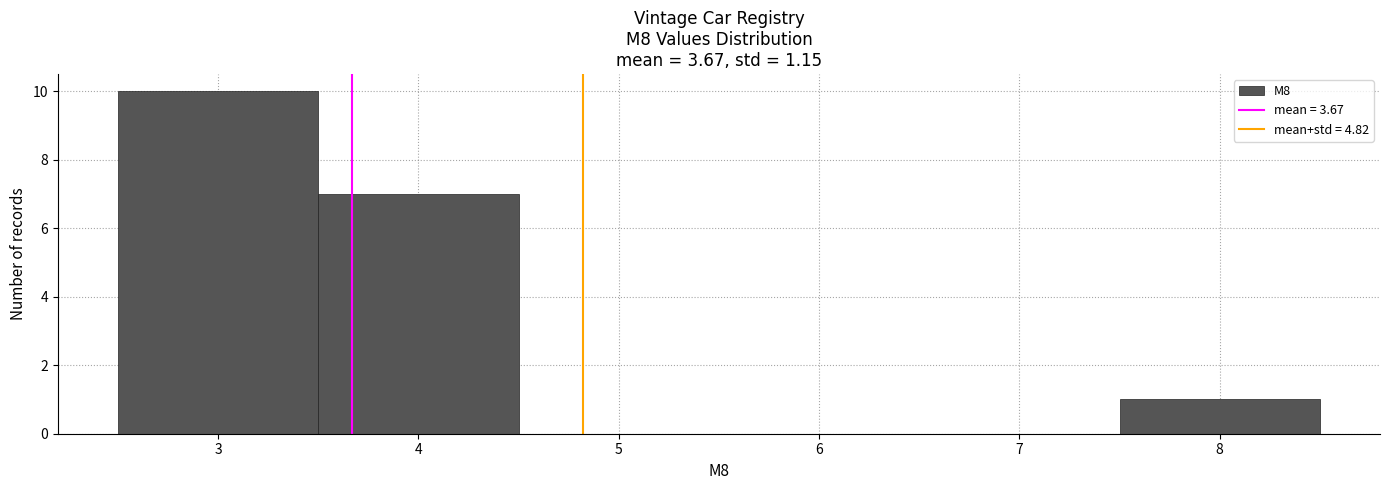

Which range on the x-axis has the tallest bar?

2.5 to 3.5